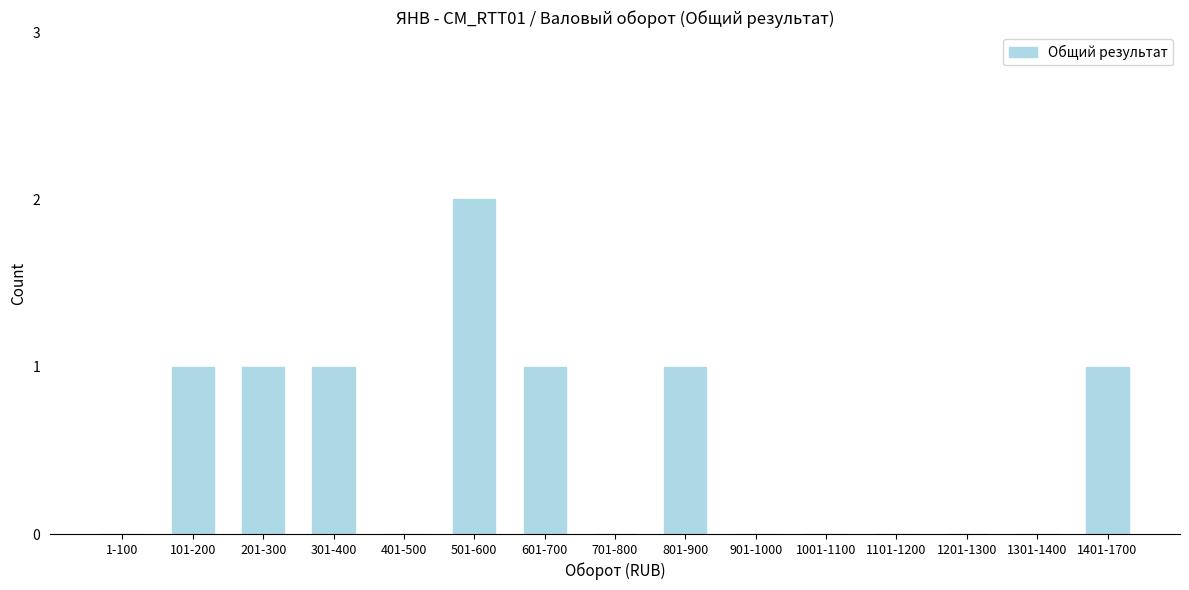

Reading left to right, extract all data points from this chart.

1-100=0	101-200=1	201-300=1	301-400=1	401-500=0	501-600=2	601-700=1	701-800=0	801-900=1	901-1000=0	1001-1100=0	1101-1200=0	1201-1300=0	1301-1400=0	1401-1700=1